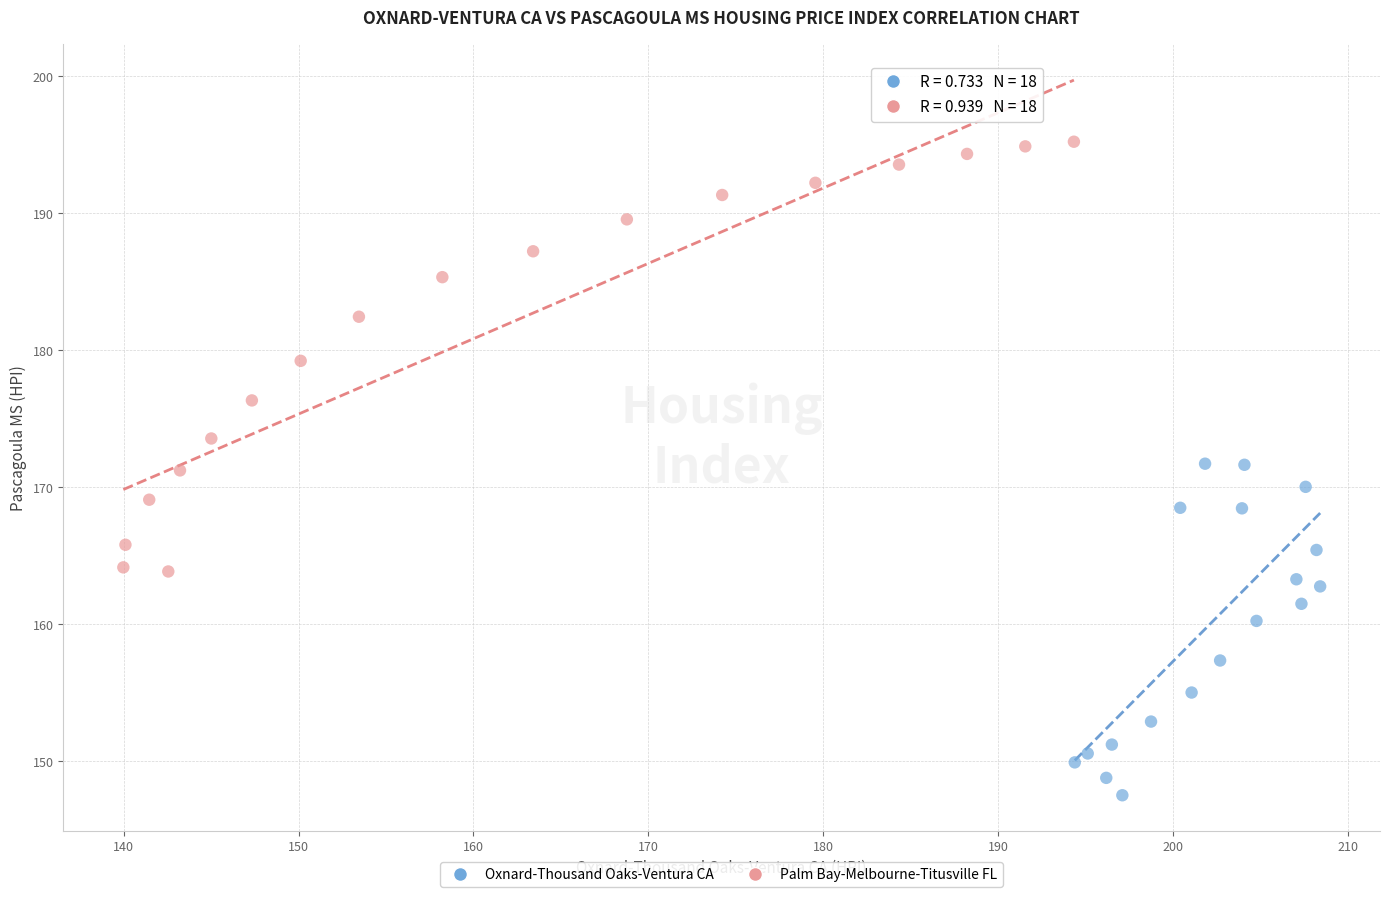

Which series has the widest spread of Y values?

Palm Bay-Melbourne-Titusville FL